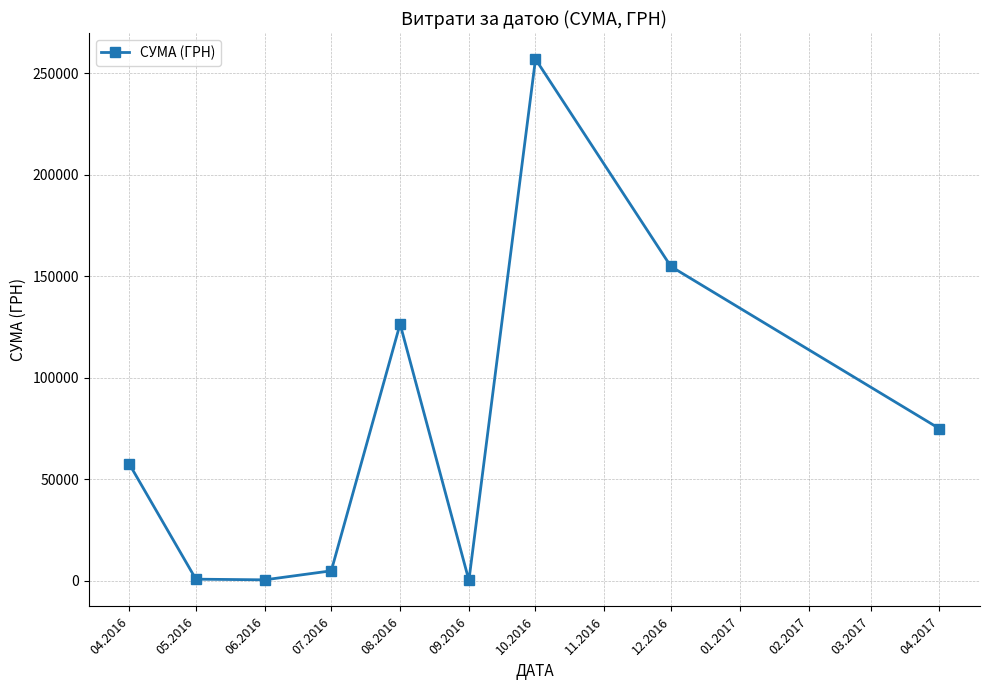

The chart shows a value of 113511.8 at 12.2016. True or false?

False